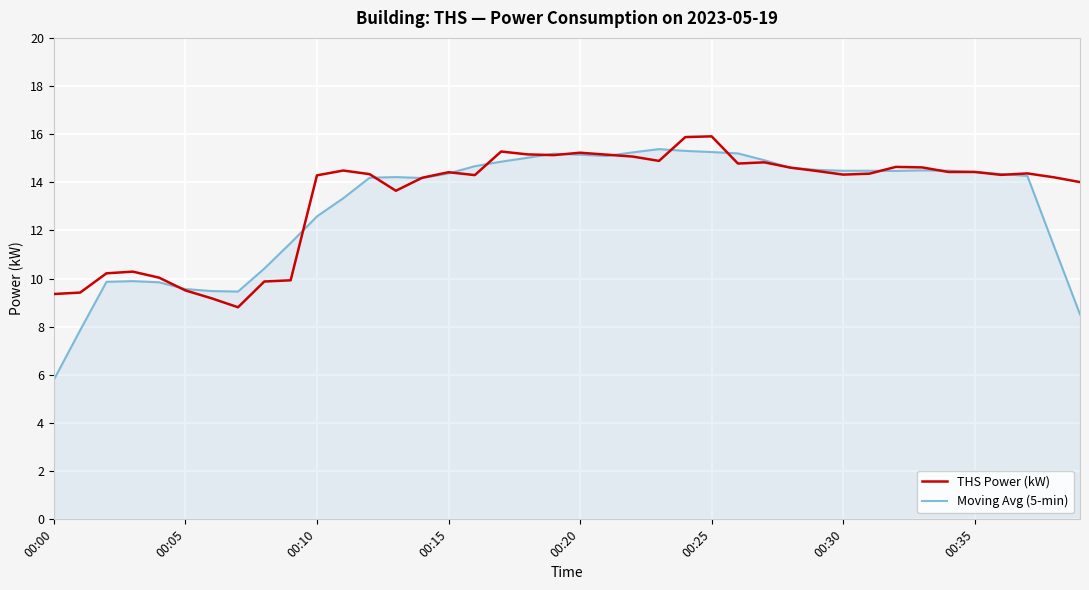

What is the sum of all Moving Avg (5-min) values?

522.3